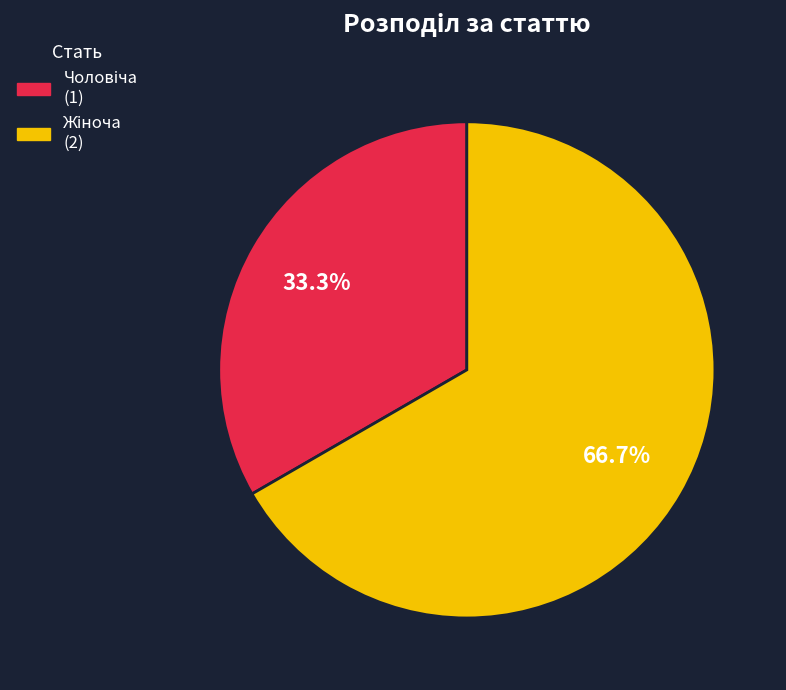

To the nearest percent, what is the difference between the largest and smallest slice percentages?

33%